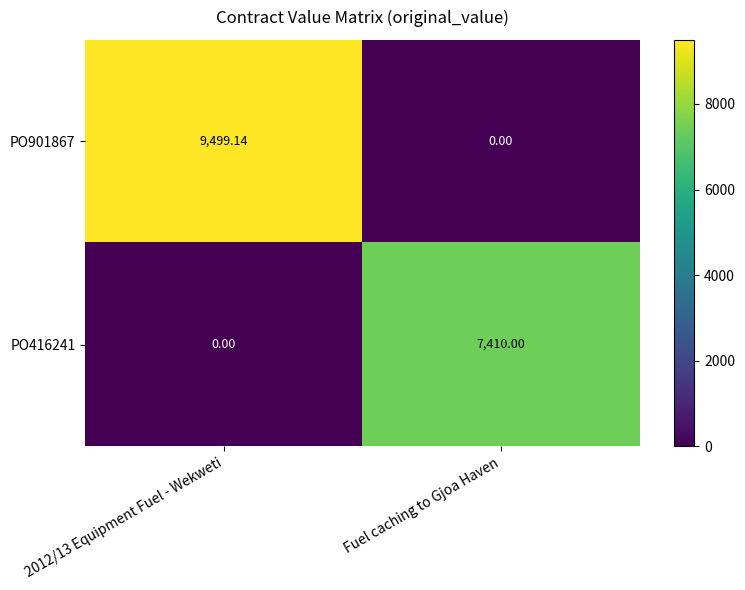

At which label is PO901867 closest to 4749?

Fuel caching to Gjoa Haven